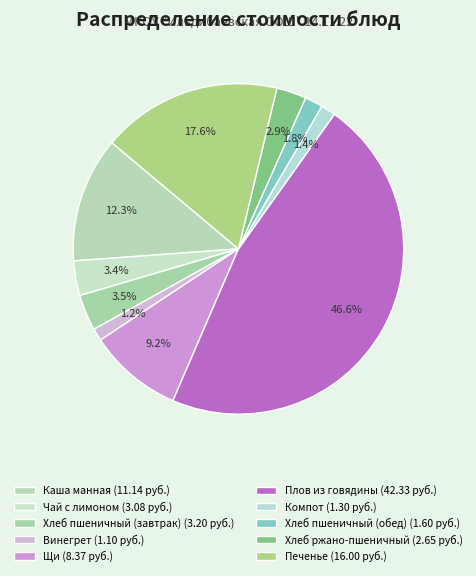

Count the number of slices in the pie.

10